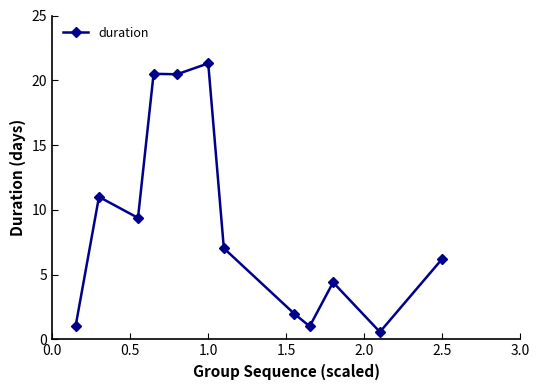

What is the greatest value displayed?

21.3